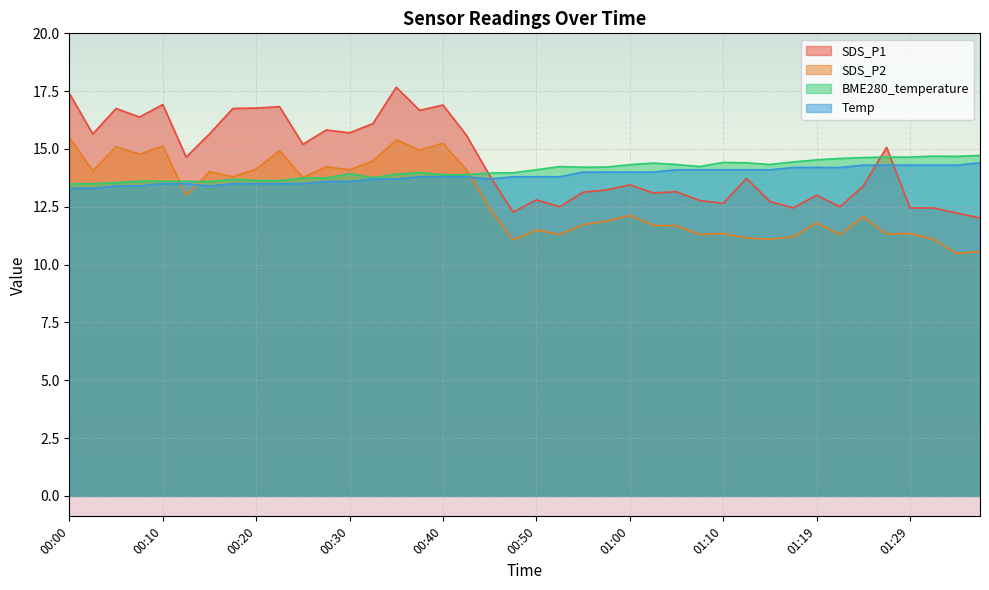

Where is SDS_P1 nearest to the value 14?

00:45